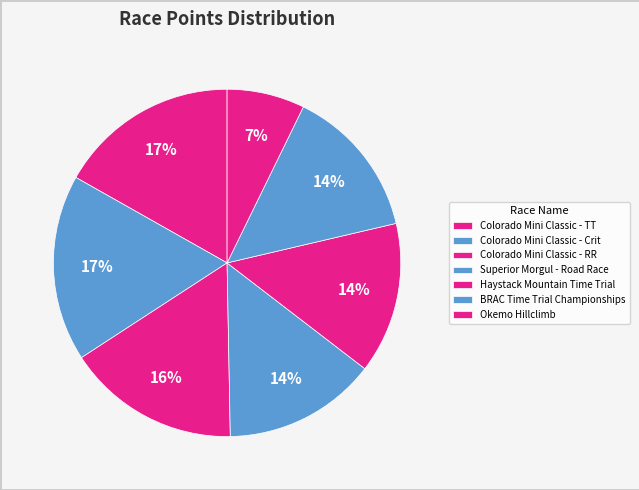

To the nearest percent, what is the combined percentage of BRAC Time Trial Championships and Colorado Mini Classic - TT?

31%